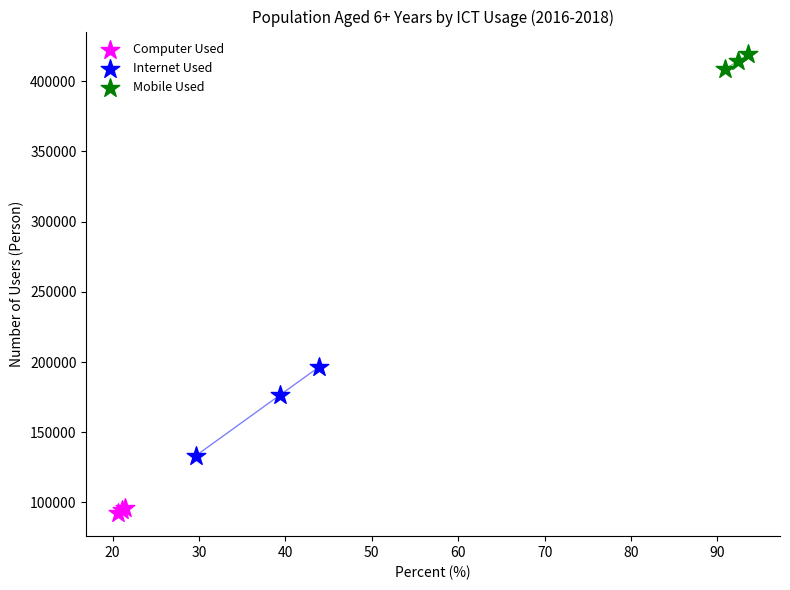

Which series contains the lowest Y value?

Computer Used